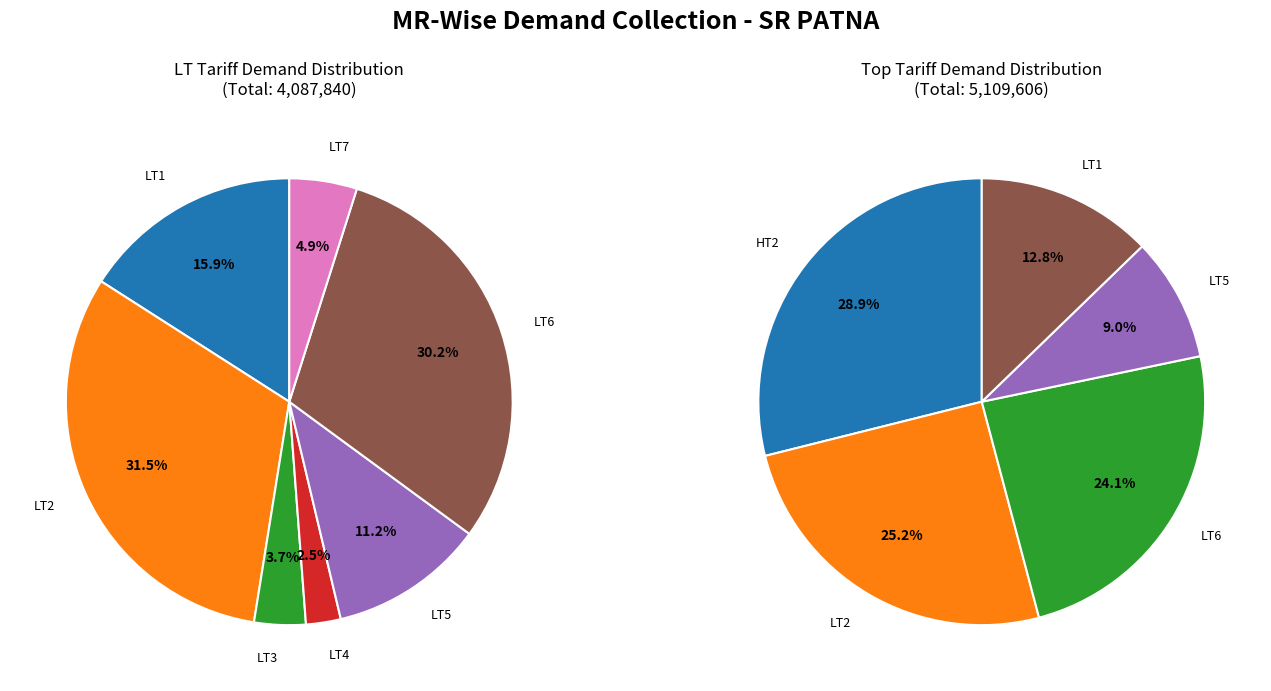

Which category has the biggest portion of the pie?

HT2